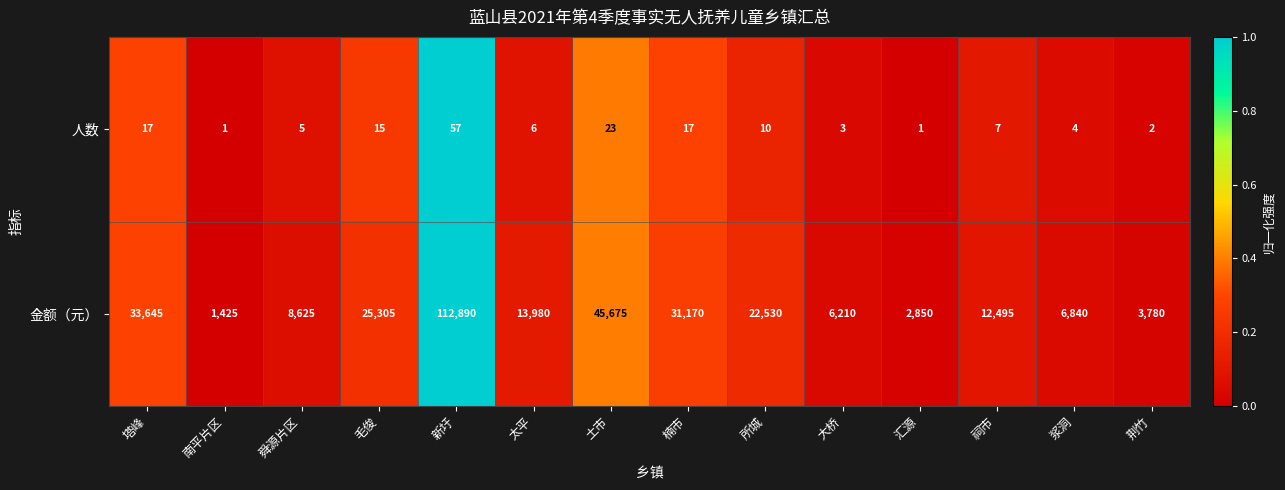

What is the maximum value shown in the chart?

112890